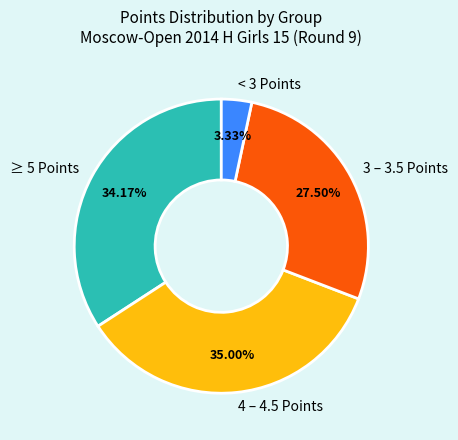

Which slice is the largest?

4 – 4.5 Points